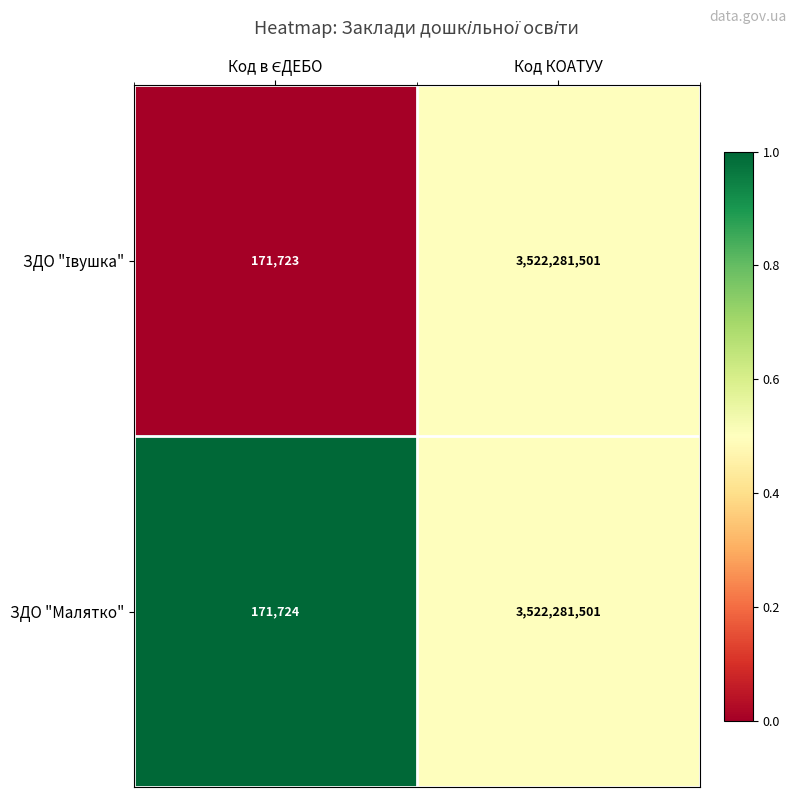

What is the sum of all ЗДО "Малятко" values?

3522453225